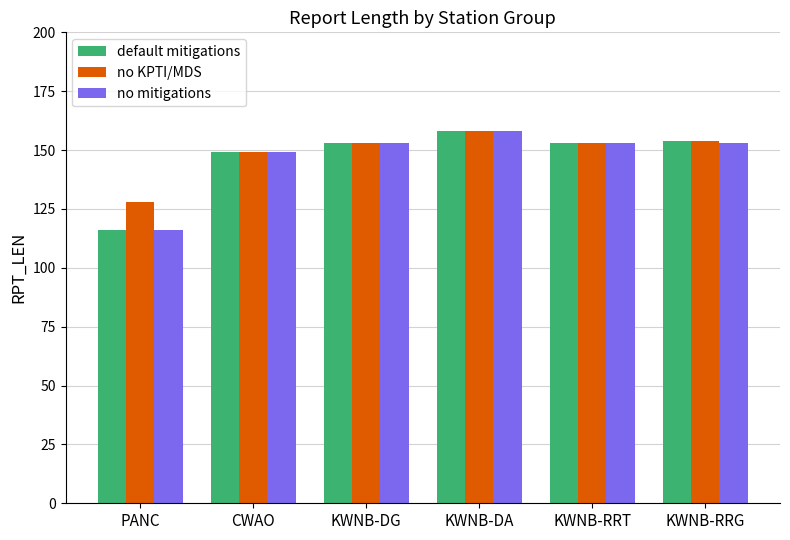

How many categories are shown in the chart?

6